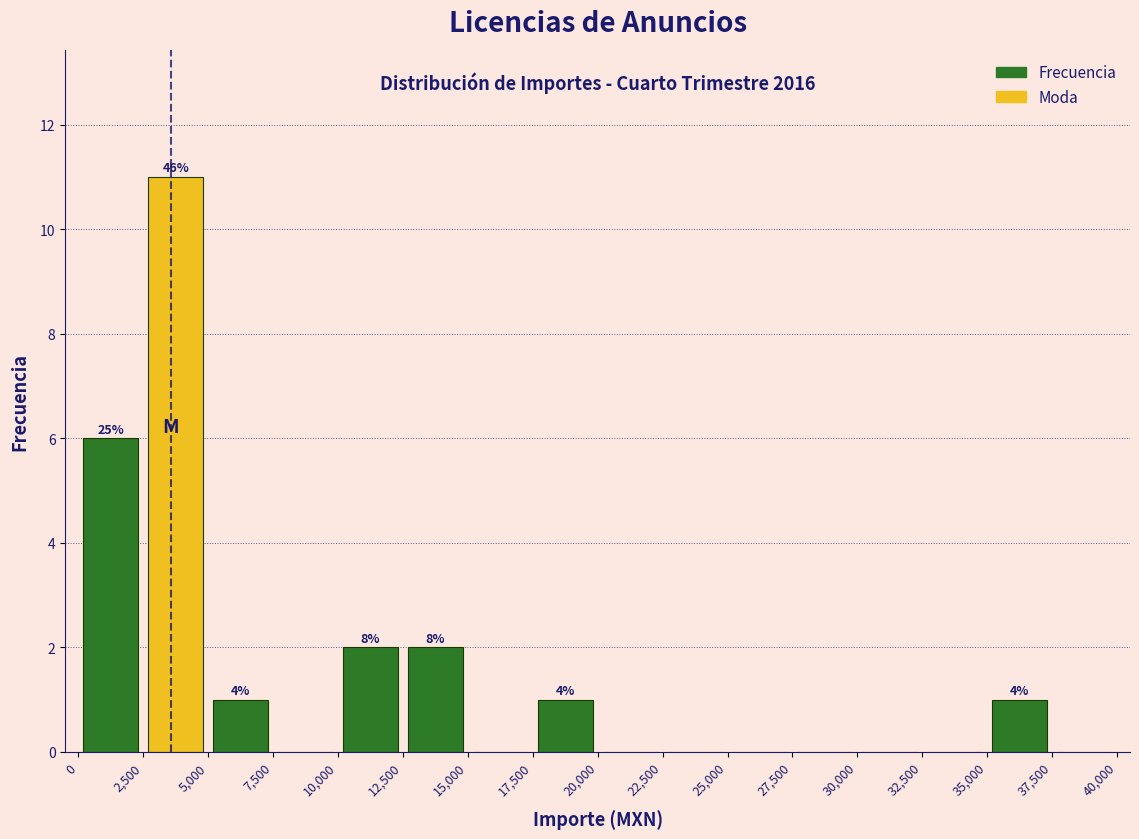

Which range on the x-axis has the tallest bar?

2,500 to 5,000